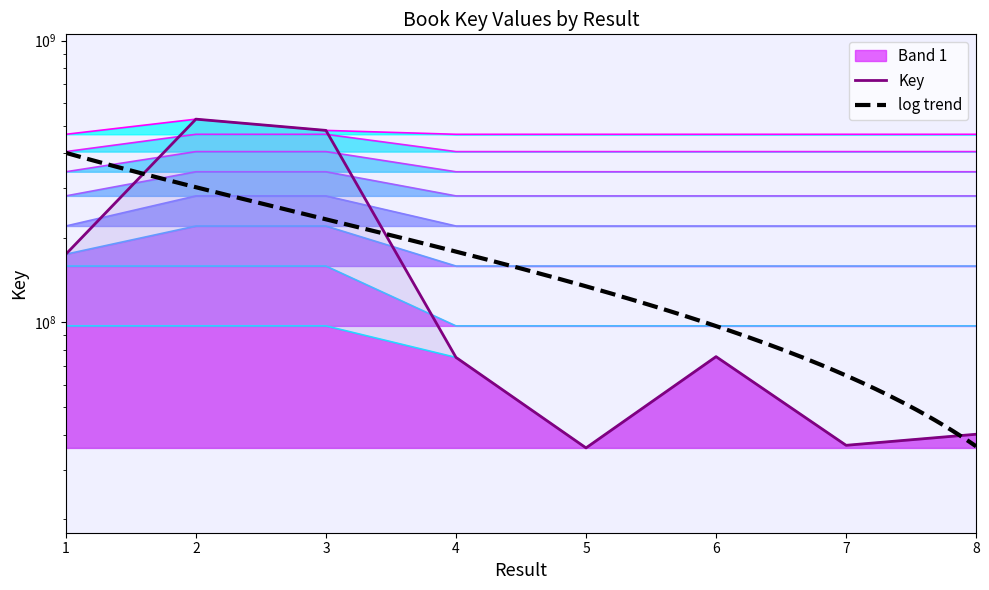

What is the change in value from 4 to 8?

-35047764